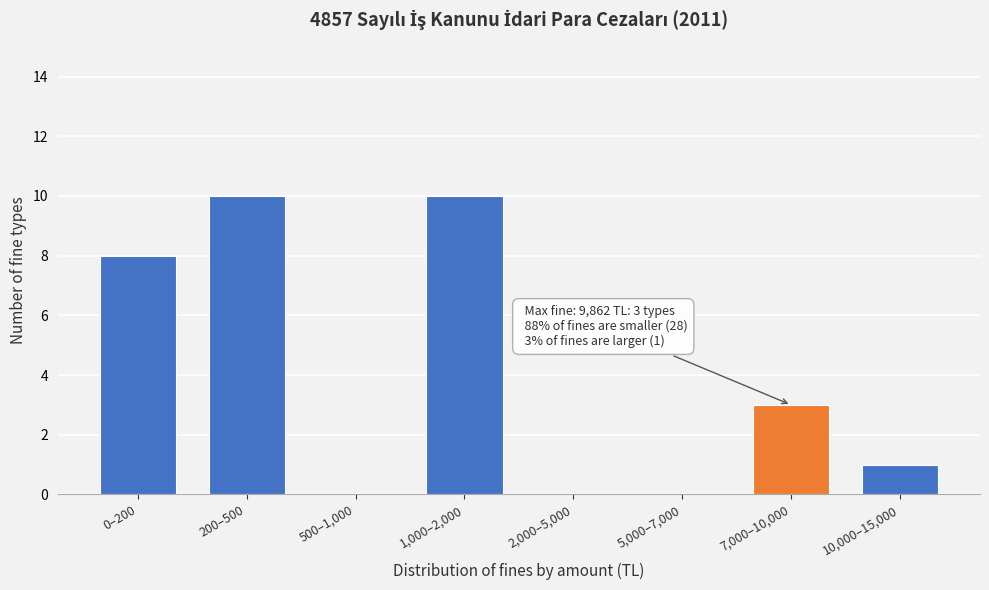

Reading left to right, list all the values displayed in this chart.

0–200=8	200–500=10	500–1,000=0	1,000–2,000=10	2,000–5,000=0	5,000–7,000=0	7,000–10,000=3	10,000–15,000=1